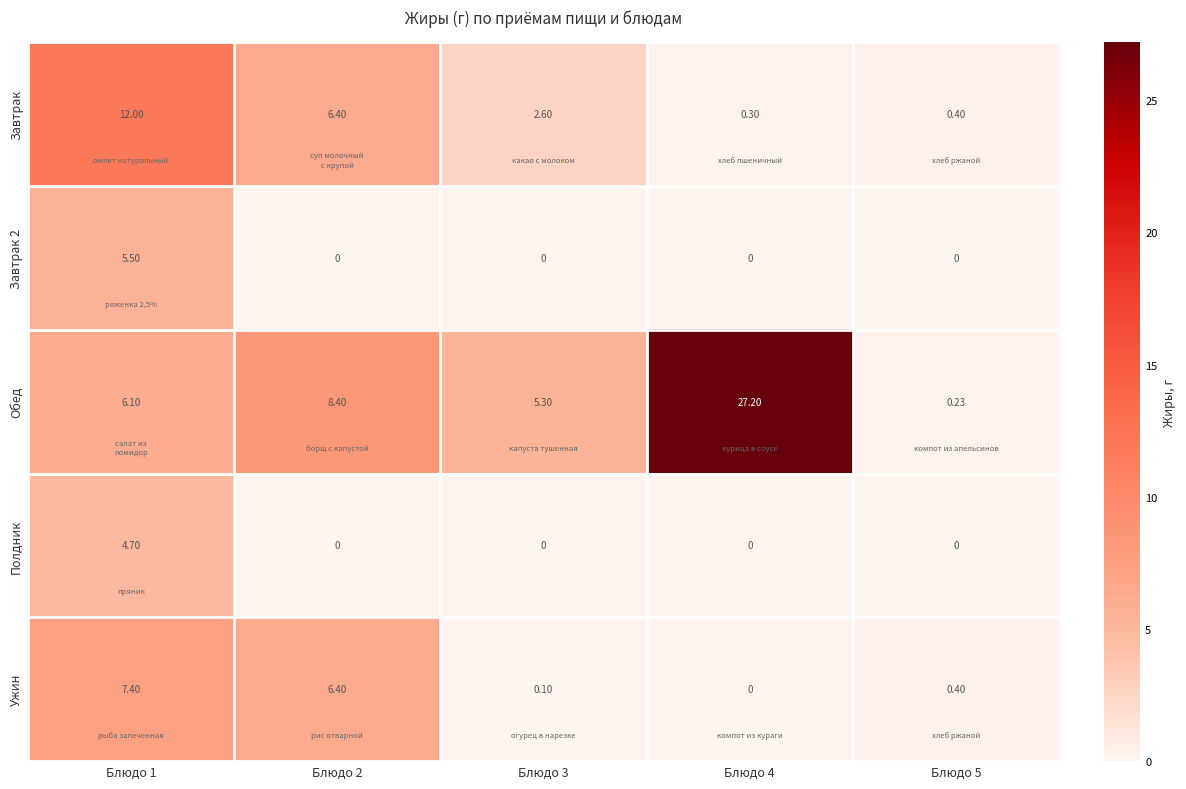

Is the value of Полдник at Блюдо 1 greater than the value of Завтрак 2 at Блюдо 3?

Yes